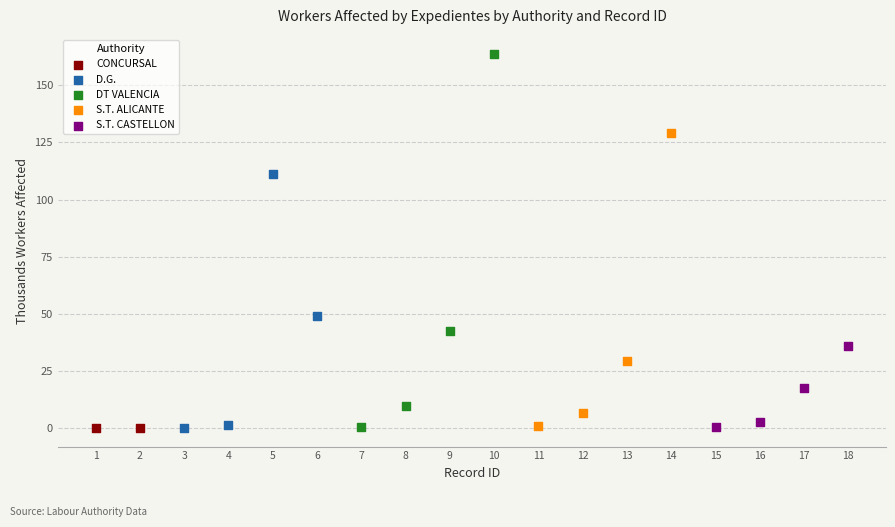

Which series has the largest Y range (max minus min)?

DT VALENCIA